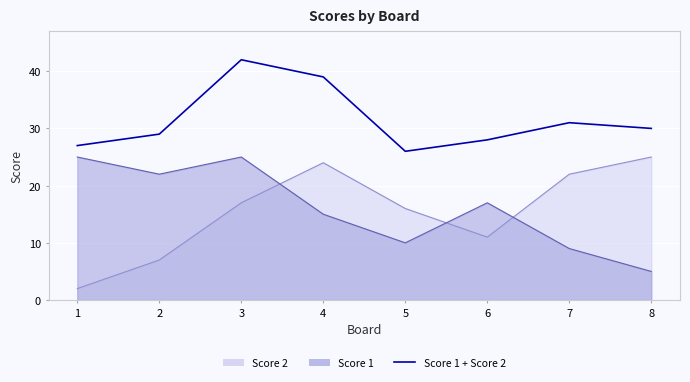

Reading right to left, list all the values displayed in this chart.

30	31	28	26	39	42	29	27